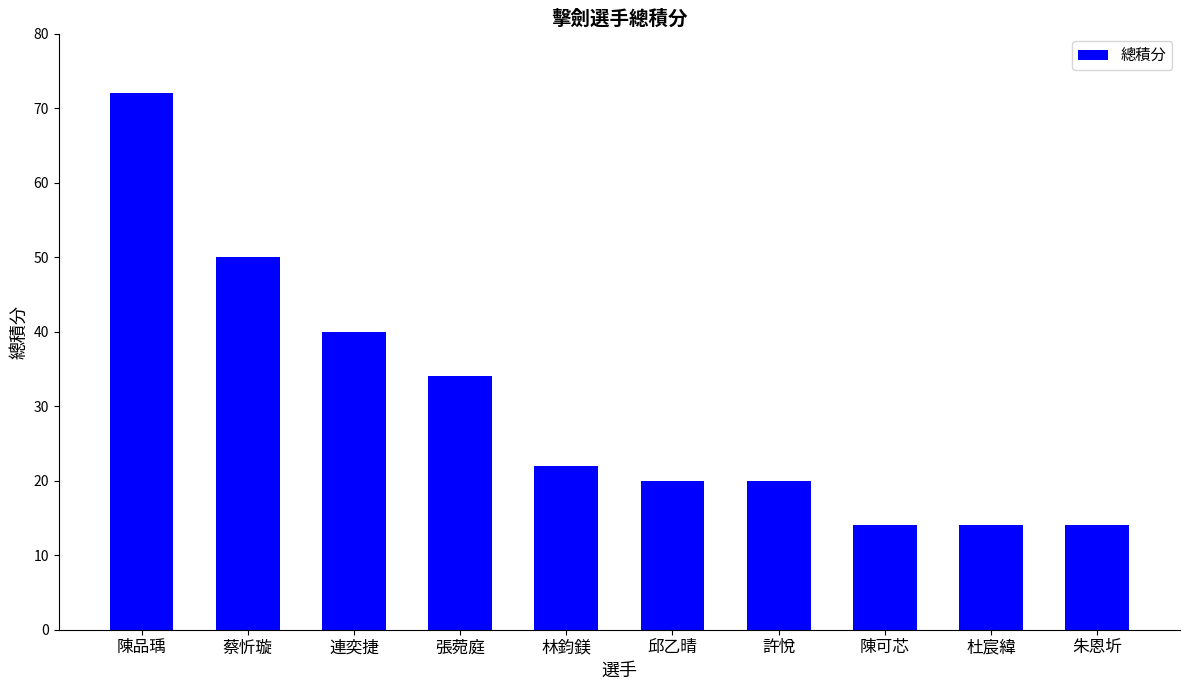

How many bars are there in total?

10